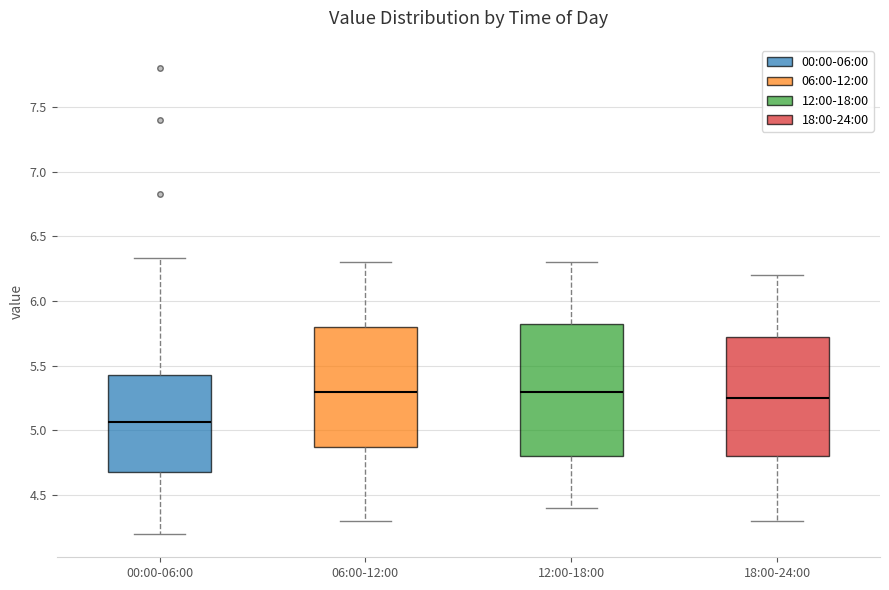

Reading left to right, transcribe this box plot: for each box, give where its median line is, the range the box spans, and where its two whiskers end, as read against the y-axis. The values are not printed on the chart, so give them approximately, as read against the axis.

00:00-06:00: median 5.05, box 4.70 to 5.45, whiskers 4.20 to 6.35
06:00-12:00: median 5.30, box 4.90 to 5.80, whiskers 4.30 to 6.30
12:00-18:00: median 5.30, box 4.80 to 5.85, whiskers 4.40 to 6.30
18:00-24:00: median 5.25, box 4.80 to 5.75, whiskers 4.30 to 6.20